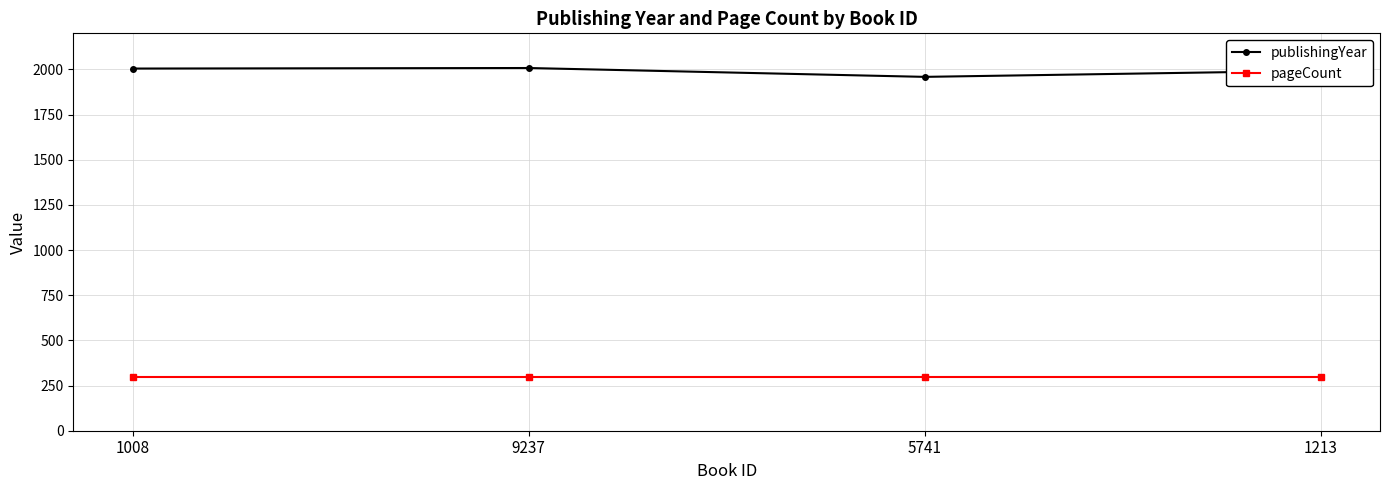

How many values in the publishingYear series are below 2005?

2